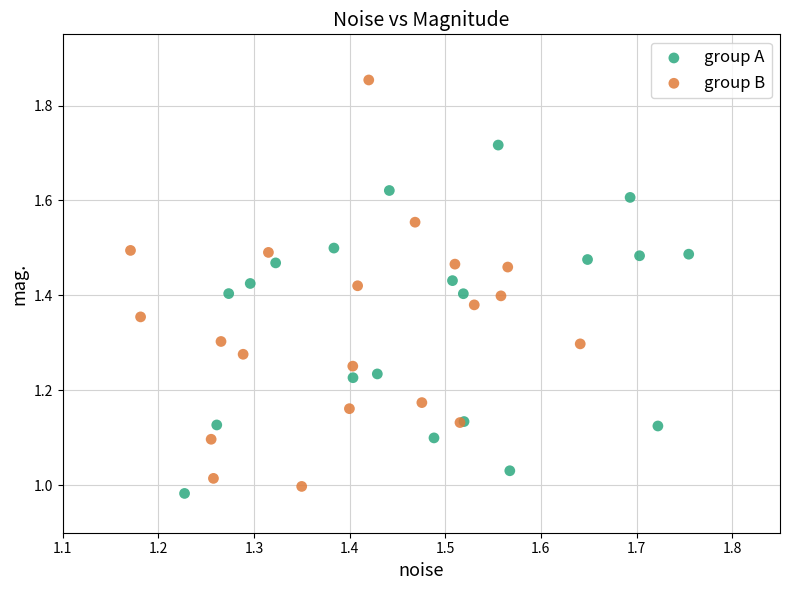

Which series contains the lowest Y value?

group A